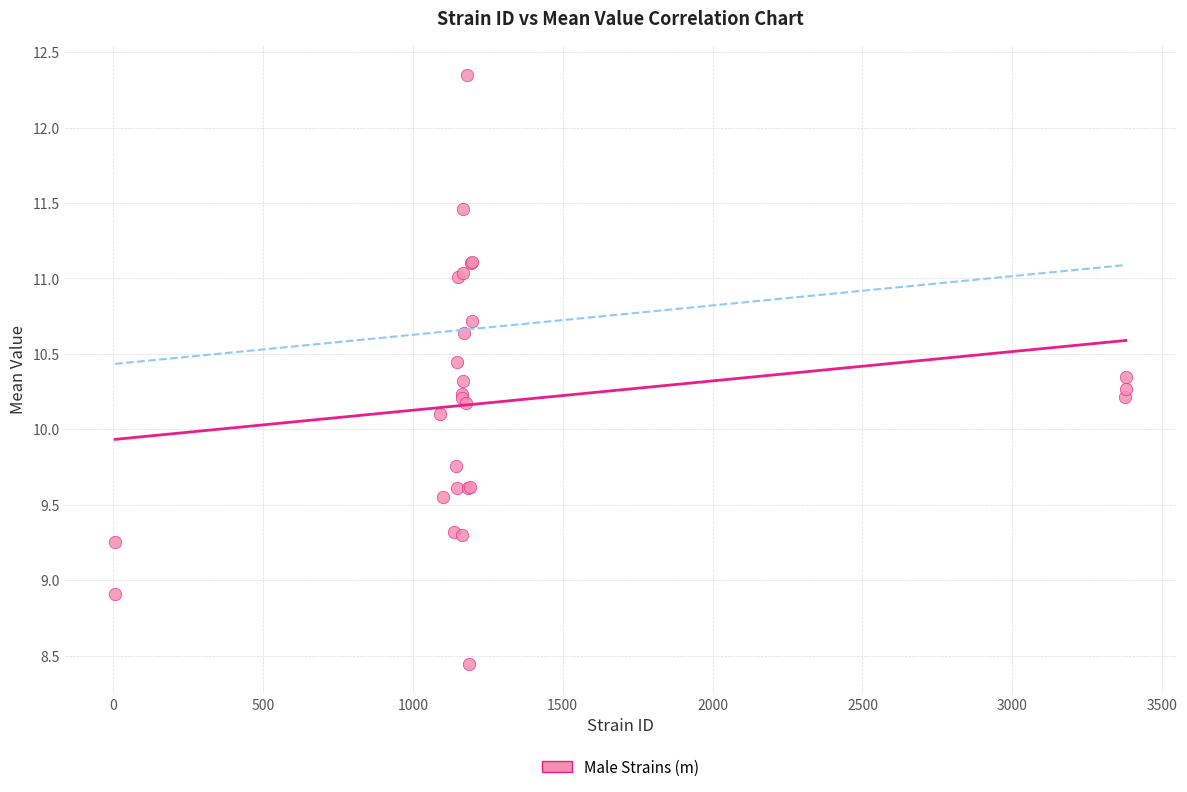

What Y value in the scatter plot is closest to 10?

10.1